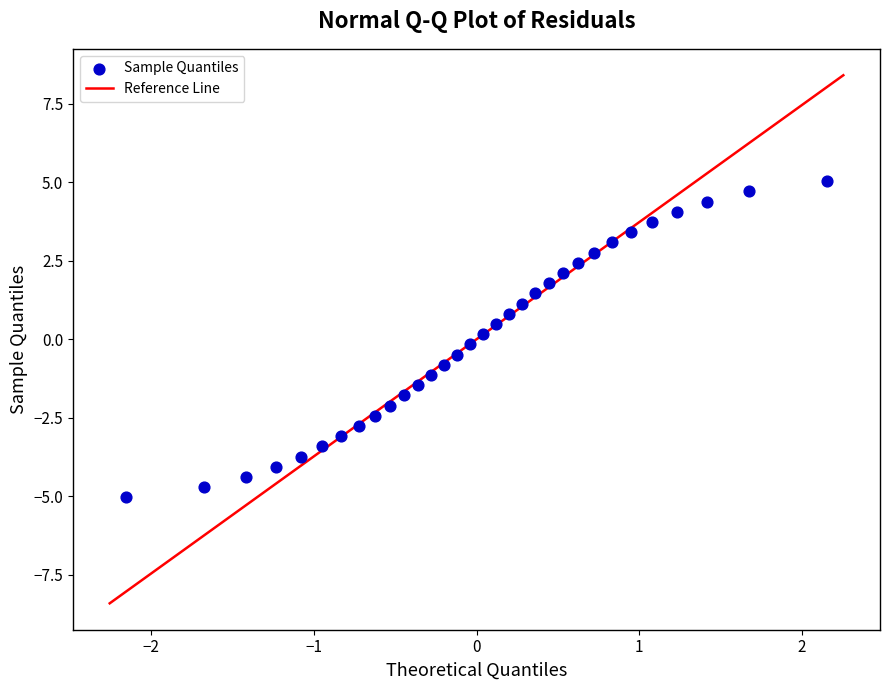

What is the range of X values (max minus min)?

4.3